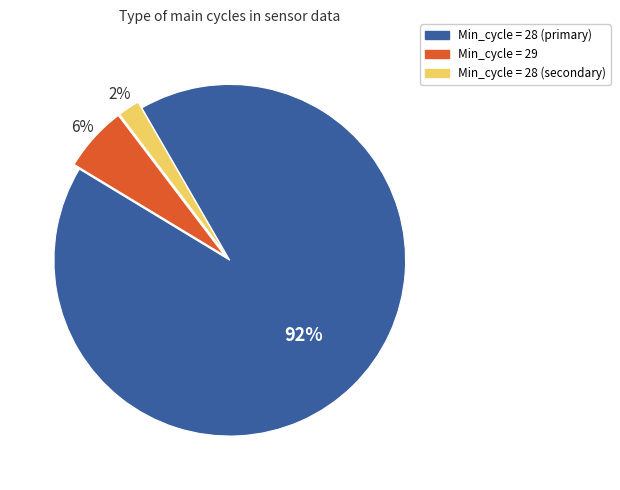

Is there any slice that represents more than half of the pie?

Yes